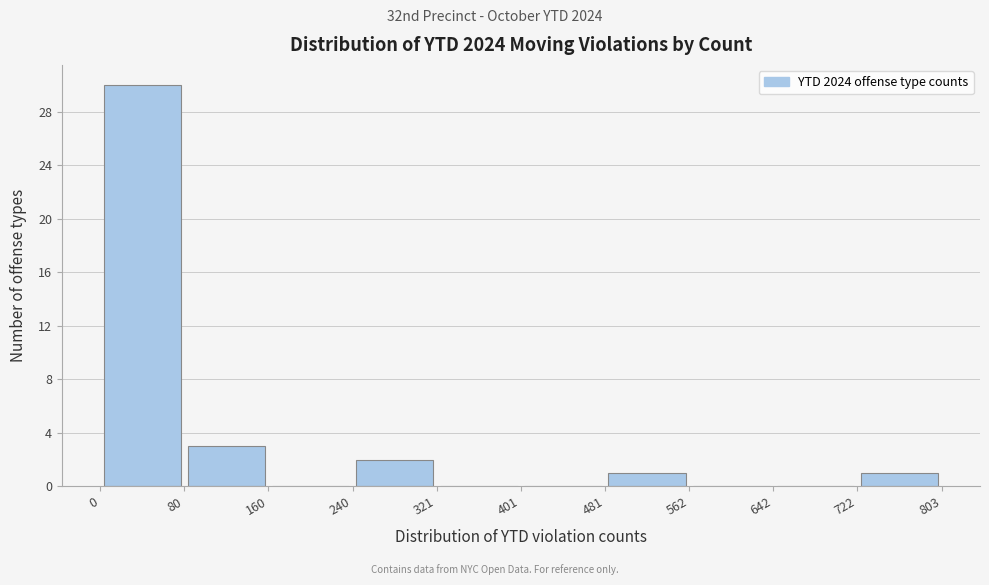

What is the height of the bar covering 0 to 80 on the x-axis? The values are not printed on the chart, so give them approximately, as read against the axis.

30